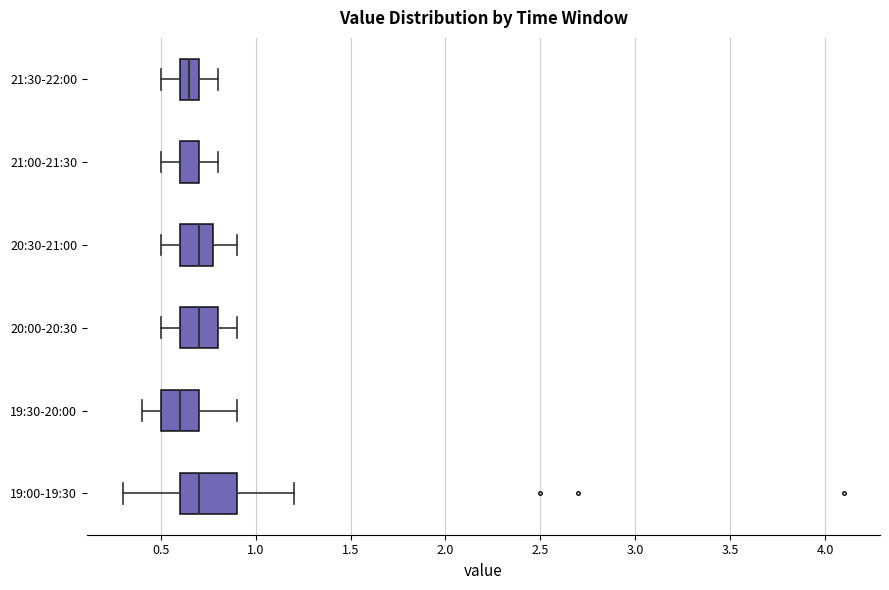

Reading bottom to top, transcribe this box plot: for each box, give where its median line is, the range the box spans, and where its two whiskers end, as read against the x-axis. The values are not printed on the chart, so give them approximately, as read against the axis.

19:00-19:30: median 0.70, box 0.60 to 0.90, whiskers 0.30 to 1.20
19:30-20:00: median 0.60, box 0.50 to 0.70, whiskers 0.40 to 0.90
20:00-20:30: median 0.70, box 0.60 to 0.80, whiskers 0.50 to 0.90
20:30-21:00: median 0.70, box 0.60 to 0.80, whiskers 0.50 to 0.90
21:00-21:30: median 0.60 (drawn on the box's left edge), box 0.60 to 0.70, whiskers 0.50 to 0.80
21:30-22:00: median 0.65, box 0.60 to 0.70, whiskers 0.50 to 0.80